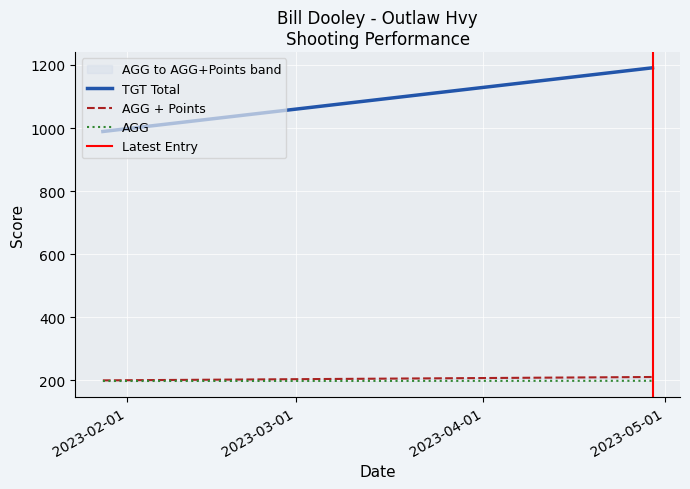

Which series has the largest total across all categories?

TGT Total